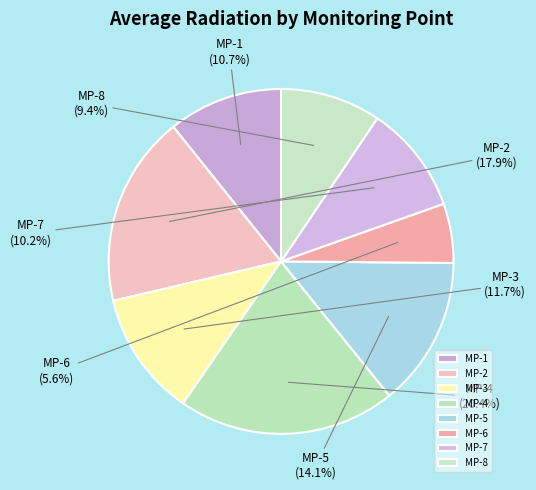

What percentage is the MP-4 slice, to the nearest percent?

20%